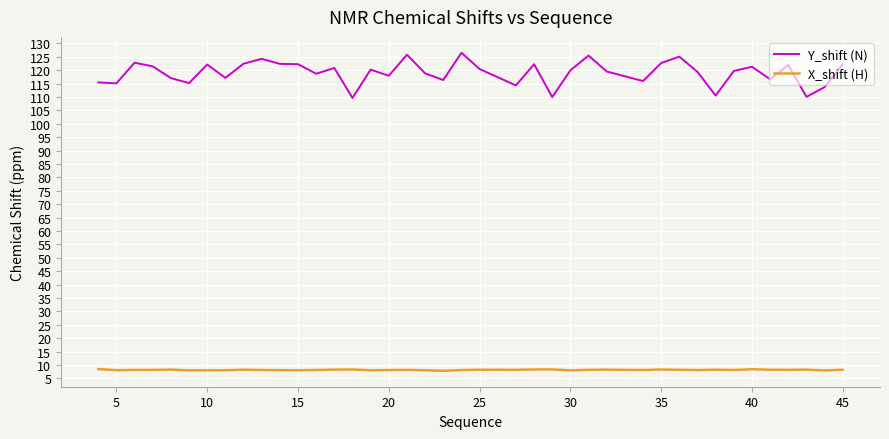

True or false: X_shift (H) and Y_shift (N) intersect in this chart.

False